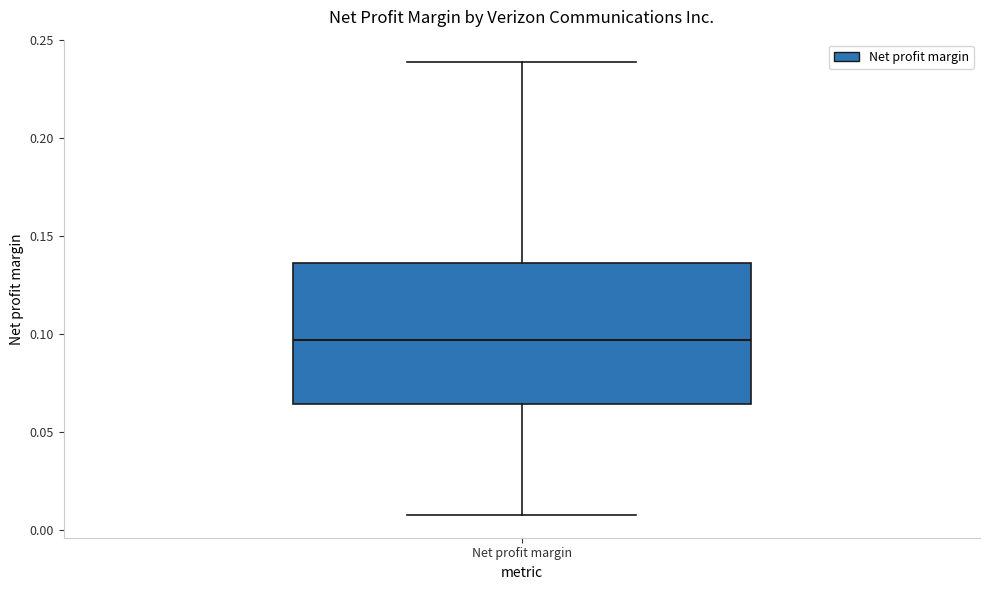

Transcribe this box plot: give where the median line is, the range the box spans, and where the two whiskers end, as read against the y-axis. The values are not printed on the chart, so give them approximately, as read against the axis.

median 0.095, box 0.065 to 0.135, whiskers 0.010 to 0.240